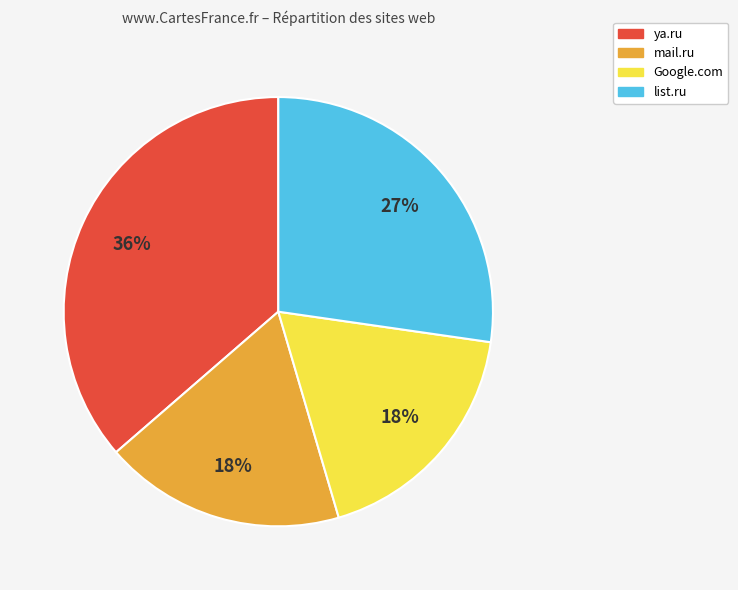

What is the ratio of the value at ya.ru to the value at list.ru?

1.3